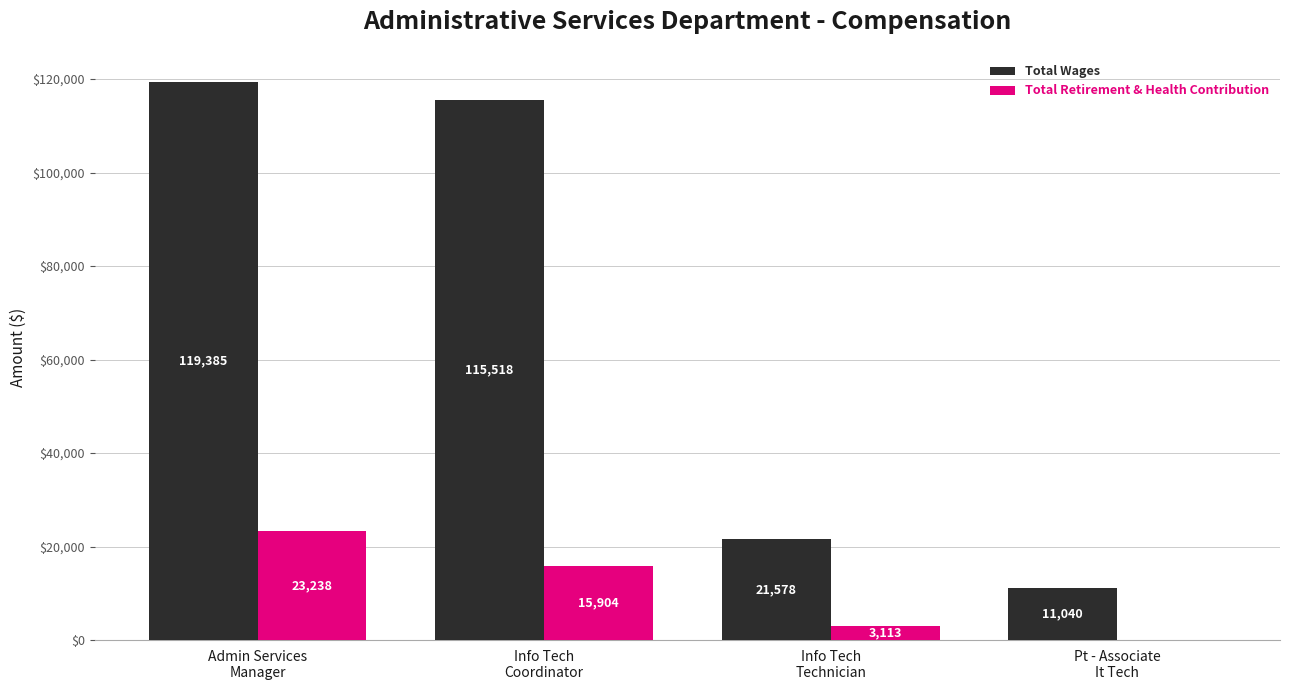

What is the greatest value displayed?

119385